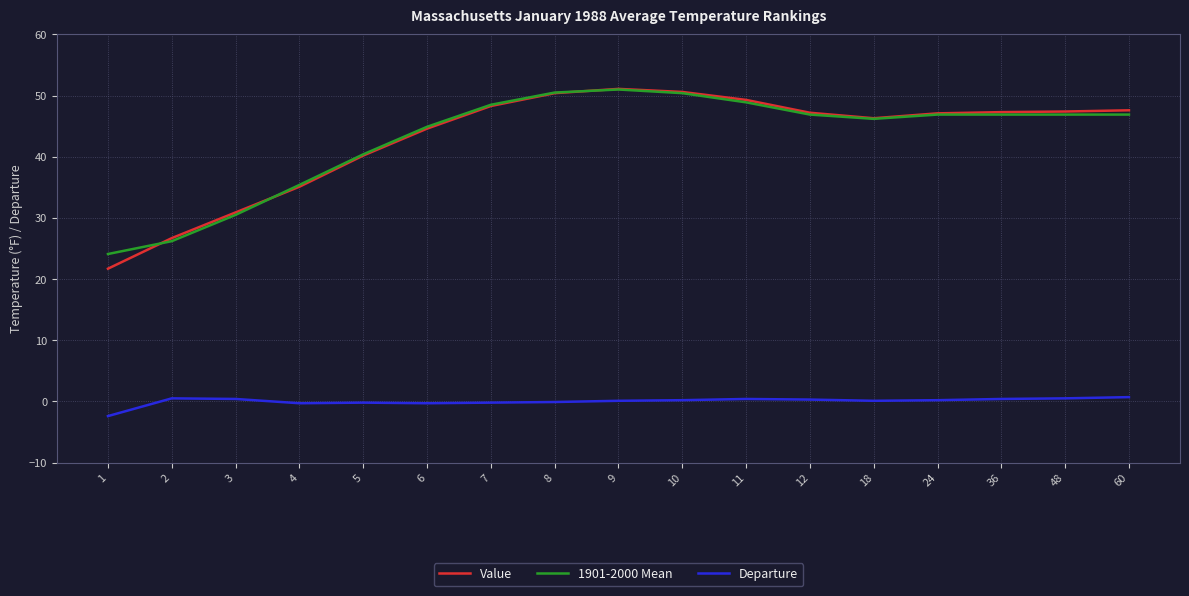

True or false: 1901-2000 Mean and Departure intersect in this chart.

False